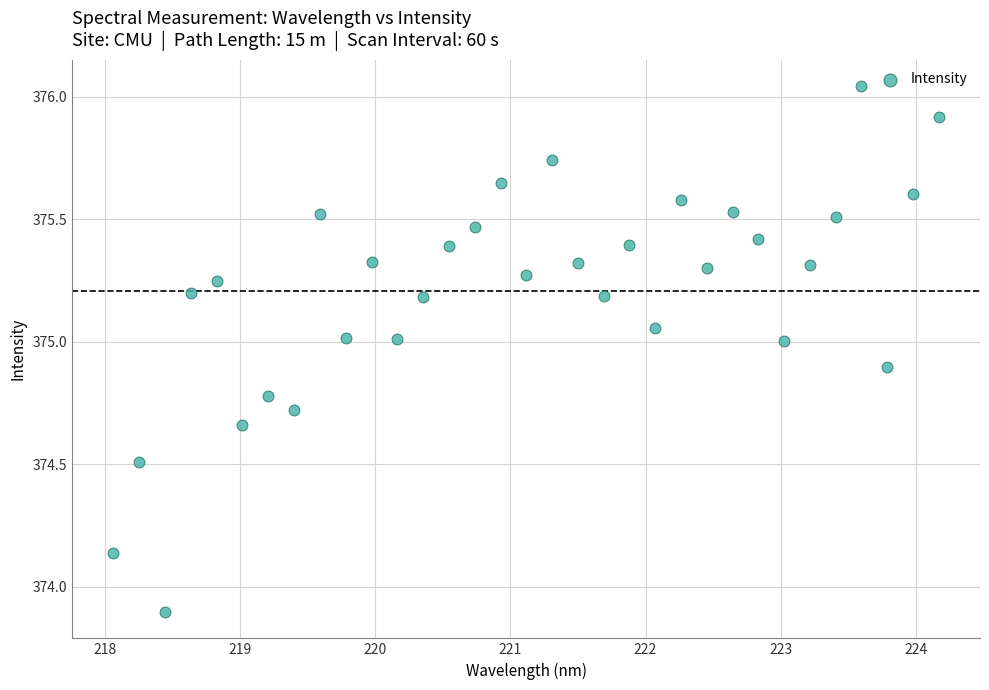

What is the range of Y values (max minus min)?

2.1